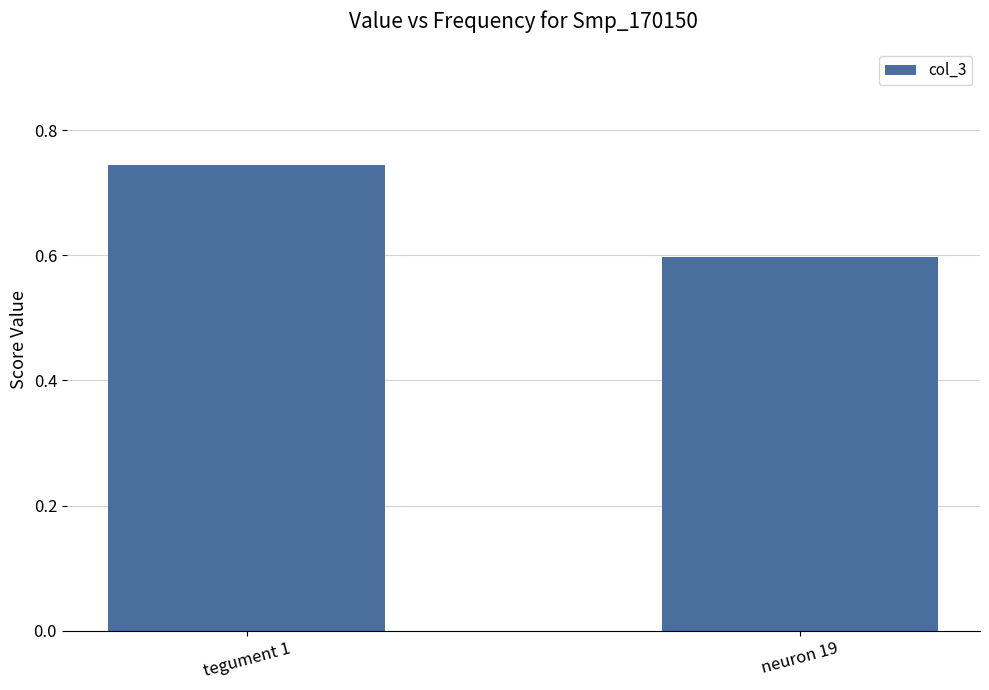

What position from the right is neuron 19?

1